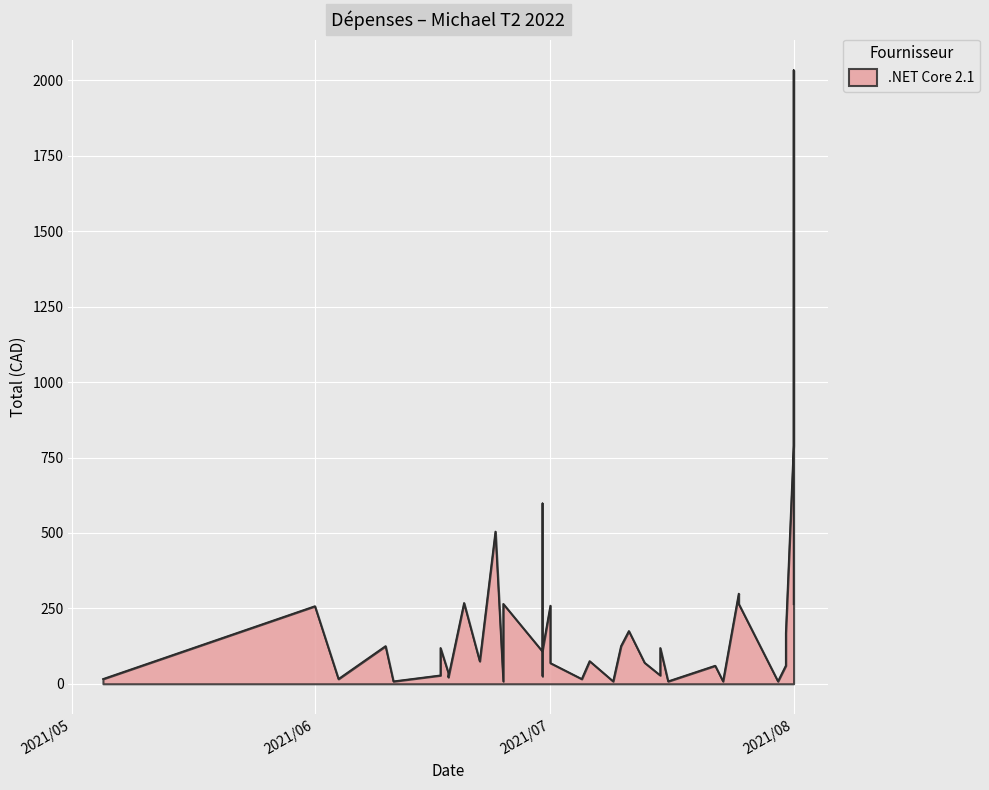

Rank the categories by value from highest to lowest.

2021/08/01, 2021/08/01, 2021/06/30, 2021/06/24, 2021/07/25, 2021/06/20, 2021/06/25, 2021/07/25, 2021/08/01, 2021/07/01, 2021/06/01, 2021/07/11, 2021/07/31, 2021/06/10, 2021/07/10, 2021/06/17, 2021/07/15, 2021/06/30, 2021/06/30, 2021/07/06, 2021/06/22, 2021/07/13, 2021/07/01, 2021/07/31, 2021/07/22, 2021/06/18, 2021/06/17, 2021/07/15, 2021/06/30, 2021/06/18, 2021/05/05, 2021/06/04, 2021/07/05, 2021/07/16, 2021/07/23, 2021/07/30, 2021/06/25, 2021/07/09, 2021/06/11